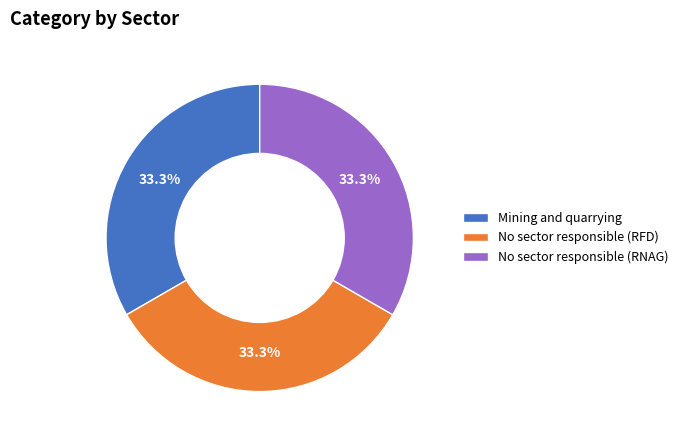

Is there a majority slice in this chart?

No